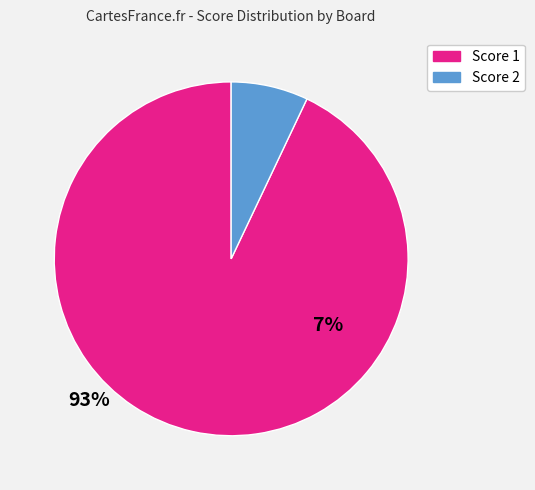

Which has a higher value, Score 1 or Score 2?

Score 1